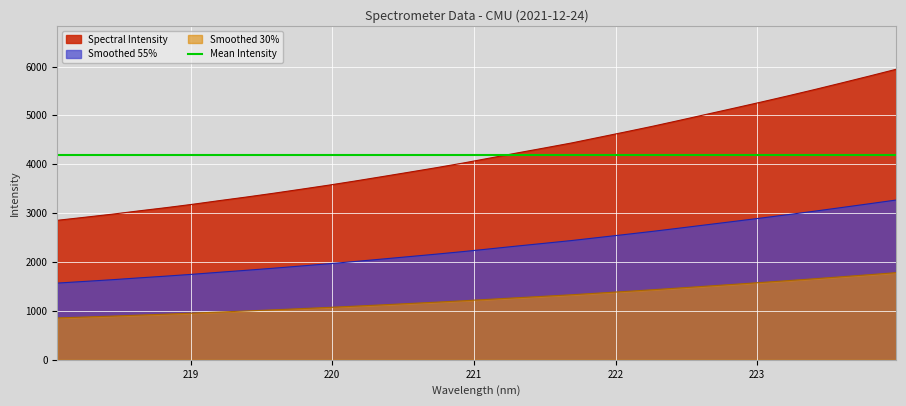

What is the maximum value for Smoothed 30%?

1782.9